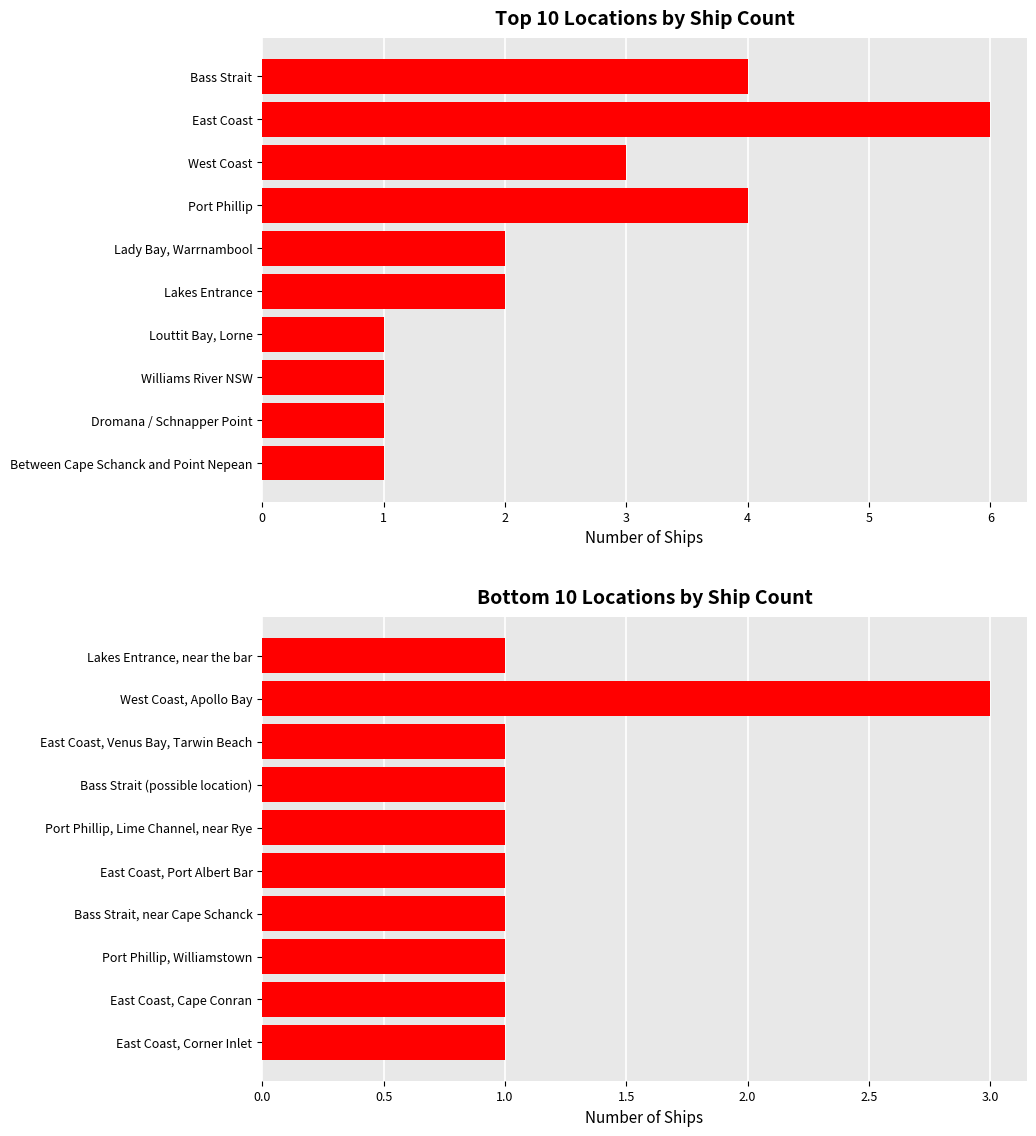

Between East Coast, Cape Conran and Lakes Entrance, near the bar, which is larger?

East Coast, Cape Conran